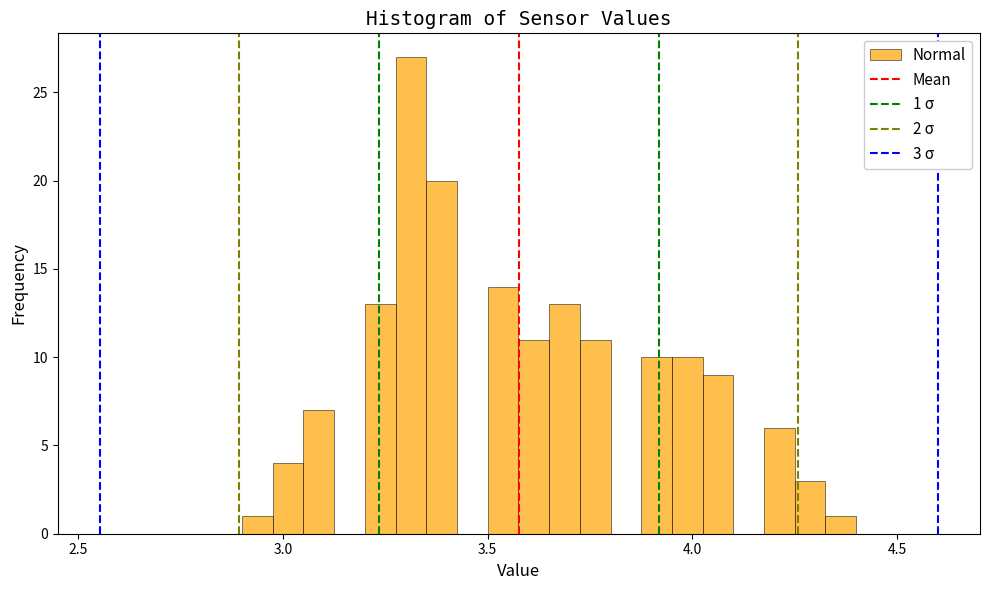

Around what value on the x-axis is the tallest bar? Give the approximate position of its centre, as read against the axis.

3.30